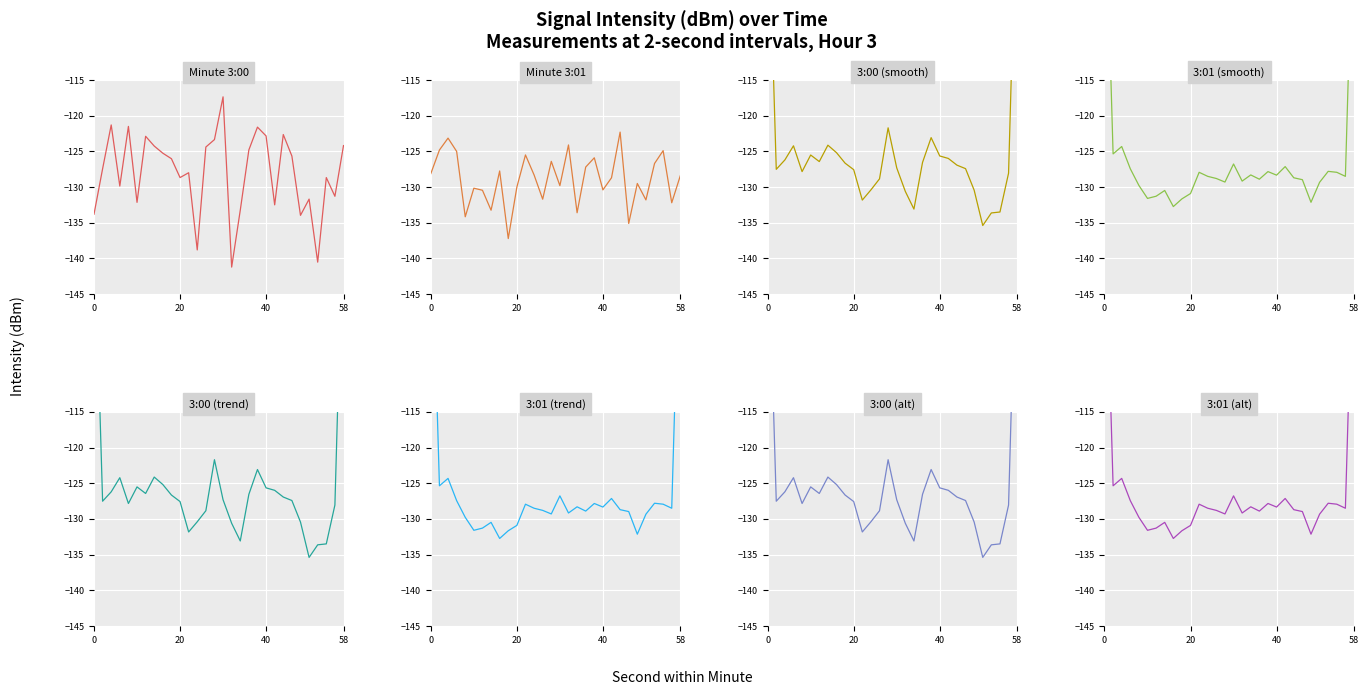

Is this an area chart (filled region under the line)?

No